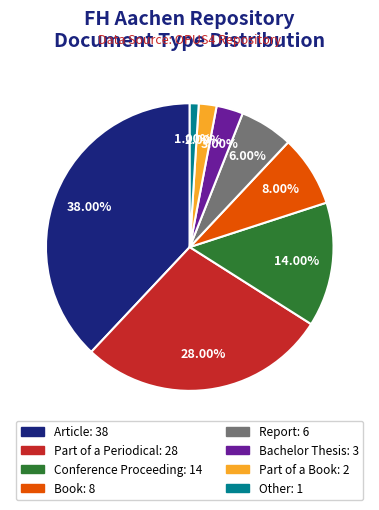

Does Other account for over 50% of the chart?

No